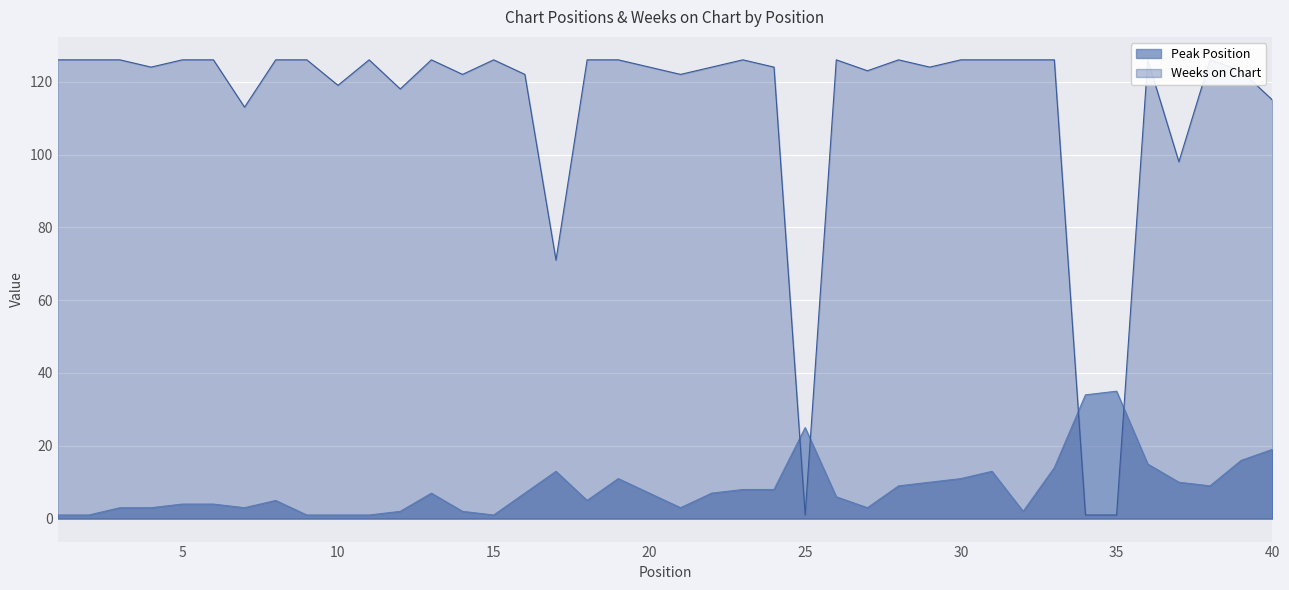

How many series are shown in this chart?

2